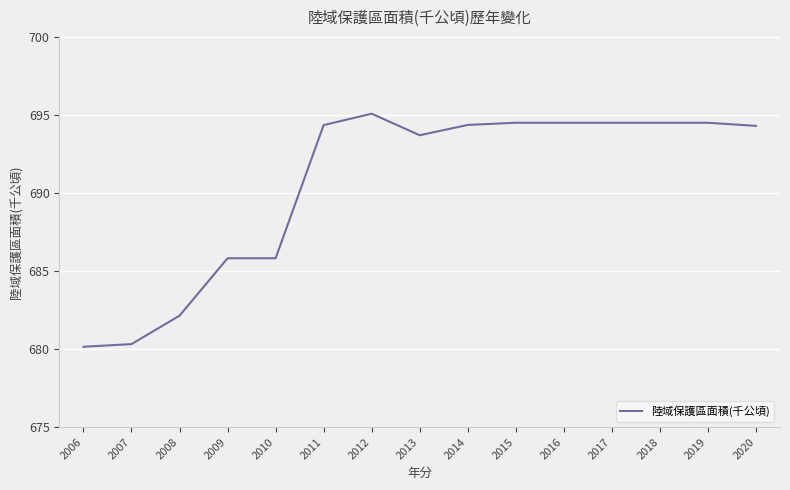

Where does the data first go above 694?

2011